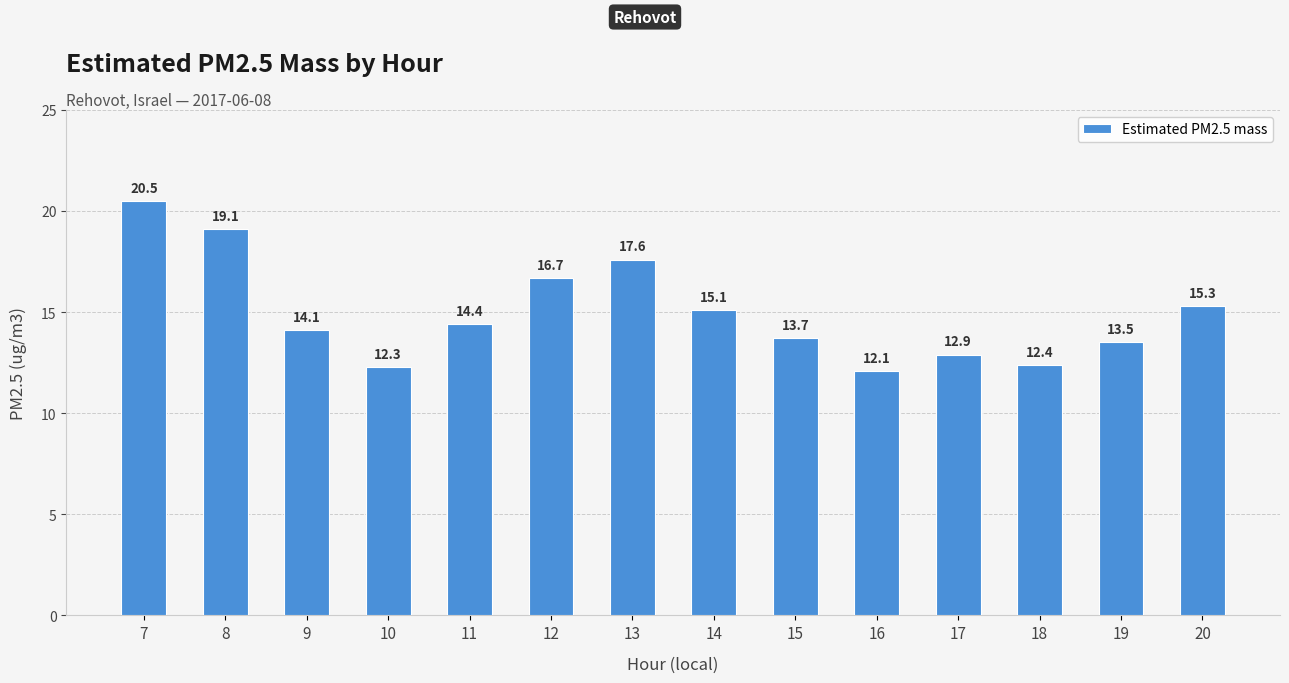

What is the average value?

15.0